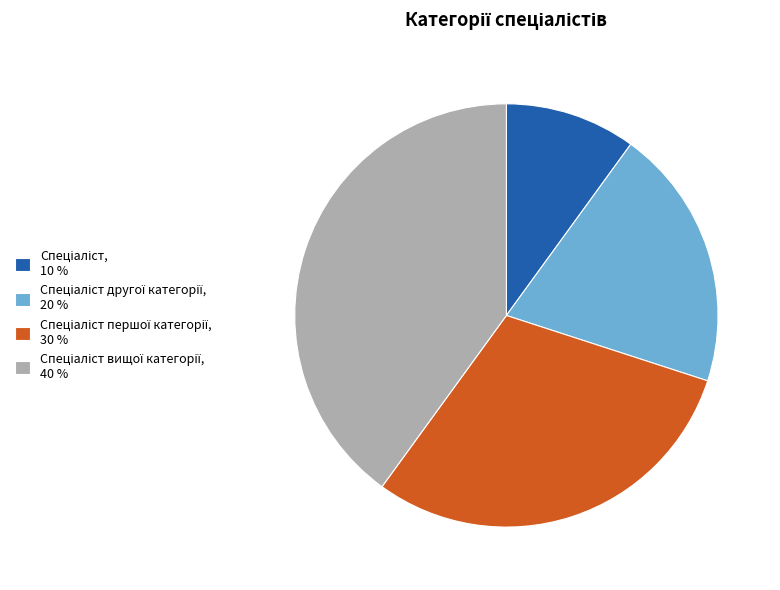

Is there a majority slice in this chart?

No